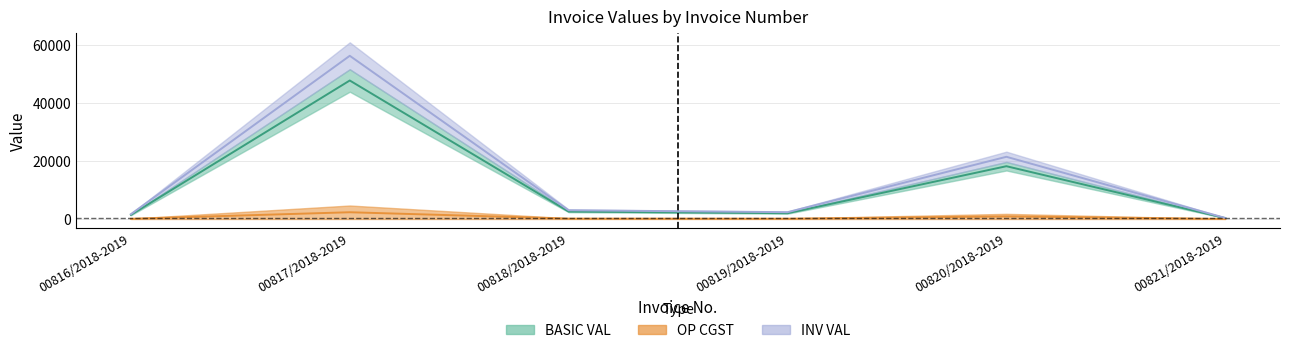

Where is the first local maximum for OP CGST?

00817/2018-2019